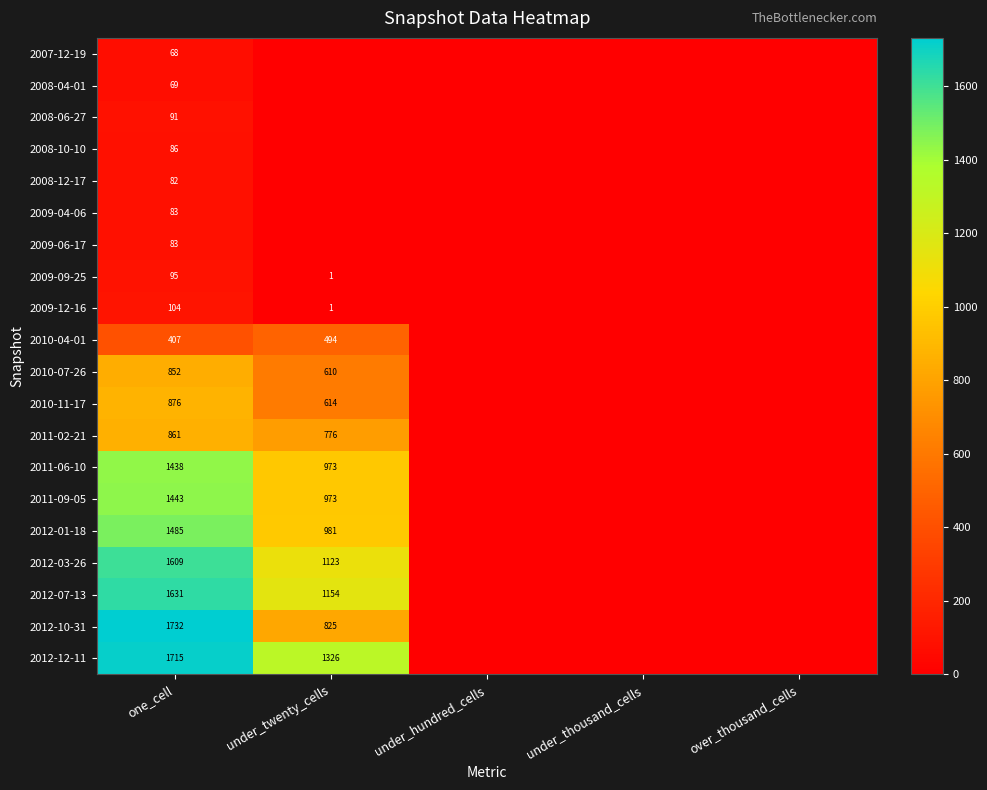

Is it true that 2007-12-19 equals 118 at one_cell?

False